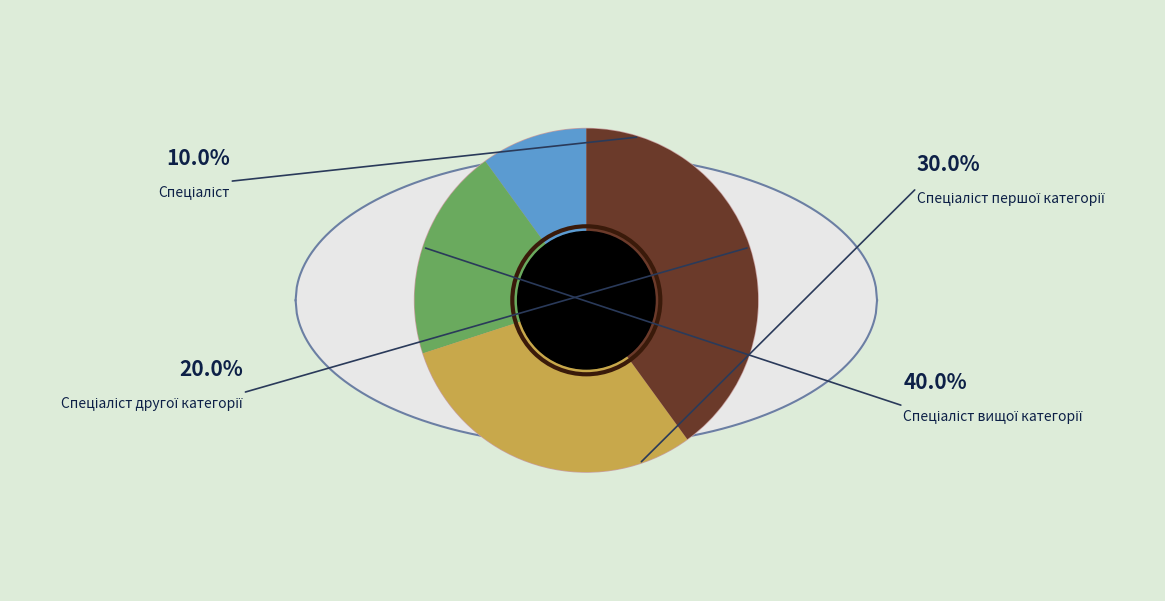

To the nearest percent, what is the difference between the Спеціаліст вищої категорії and Спеціаліст slice percentages?

30%